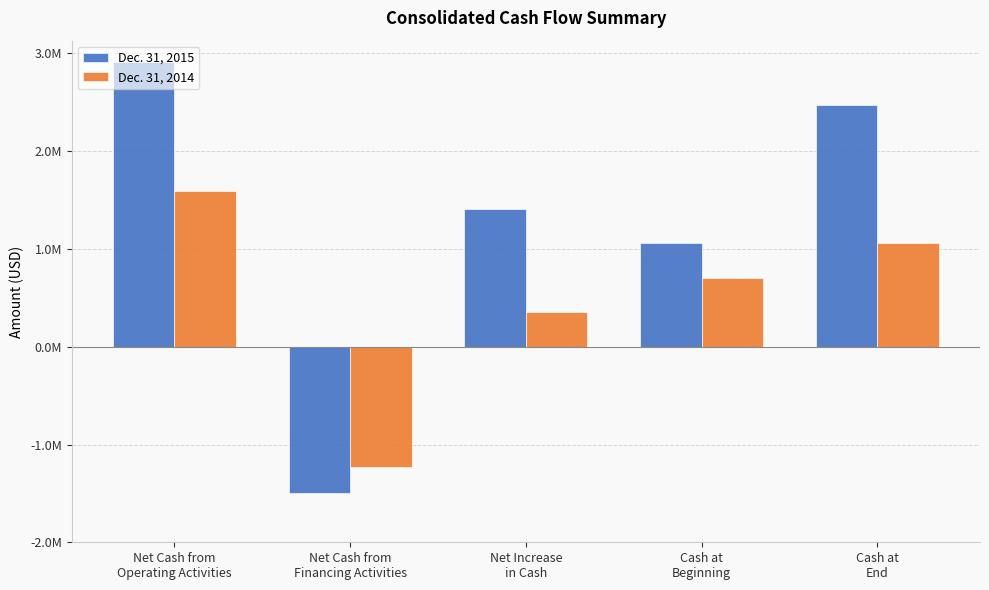

Does the chart contain stacked bars?

No